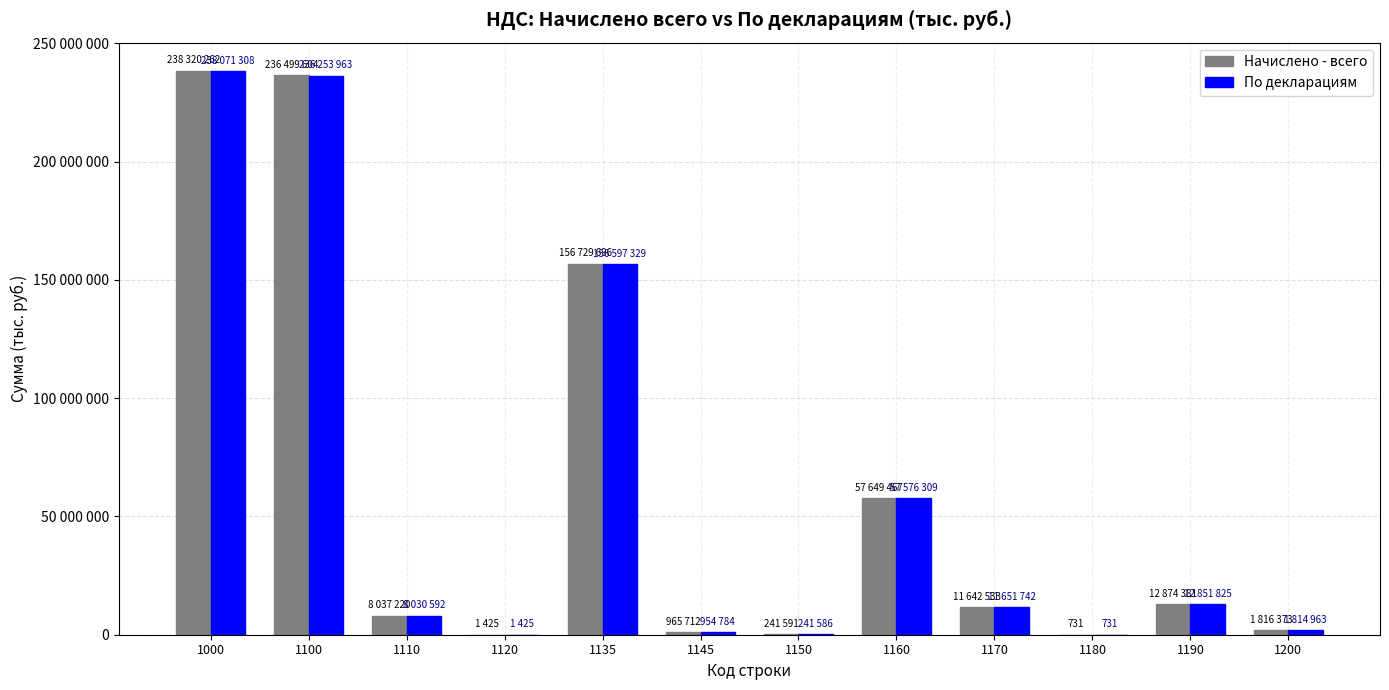

Between 1190 and 1200, which series saw the biggest shift?

Начислено - всего